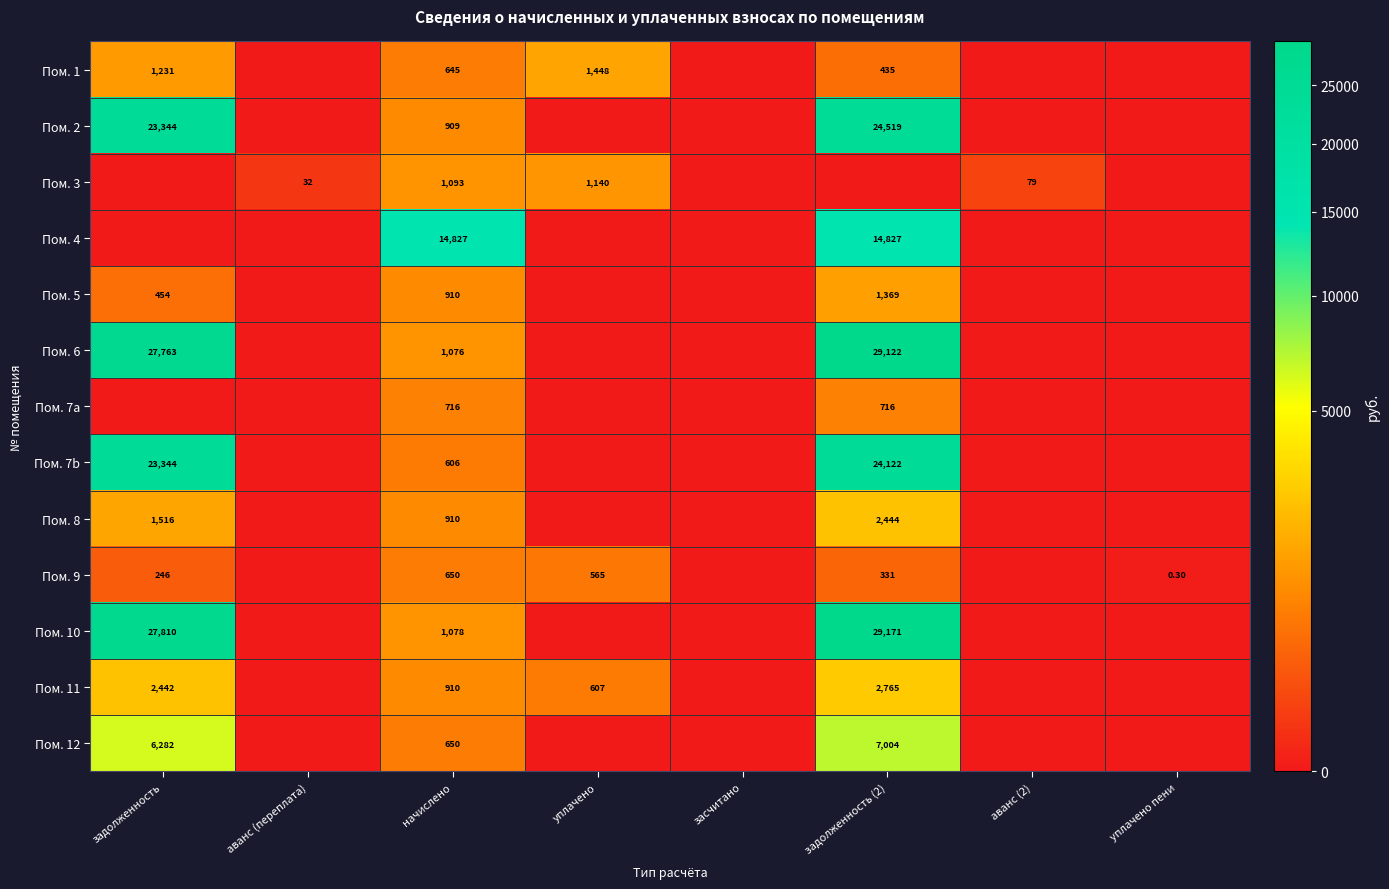

Is the value of Пом. 3 at аванс (переплата) greater than the value of Пом. 5 at задолженность?

No